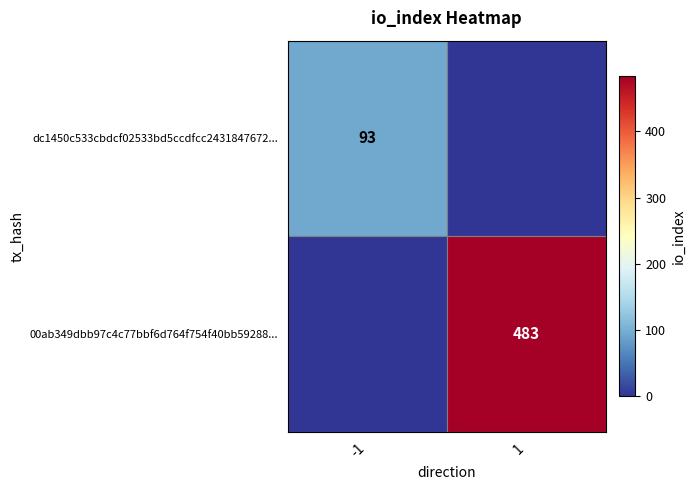

Is it true that 00ab349dbb97c4c77bbf6d764f754f40bb59288... equals 200 at 1?

False